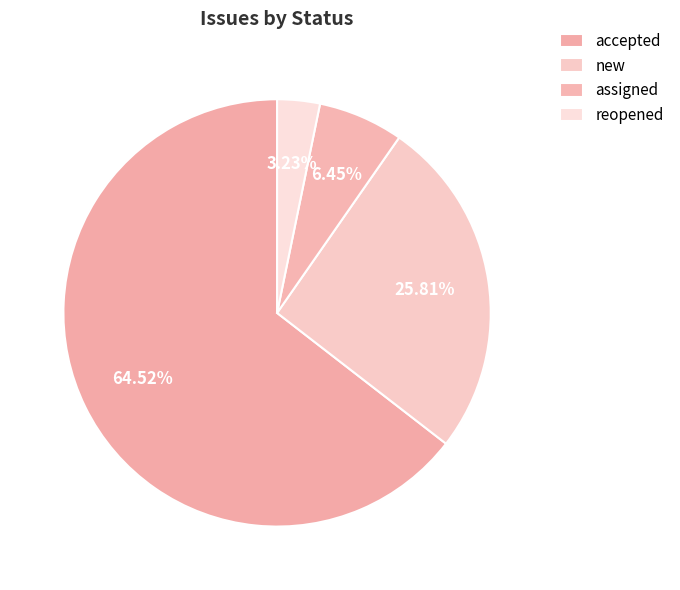

What is the ratio of the value at new to the value at reopened?

8.0